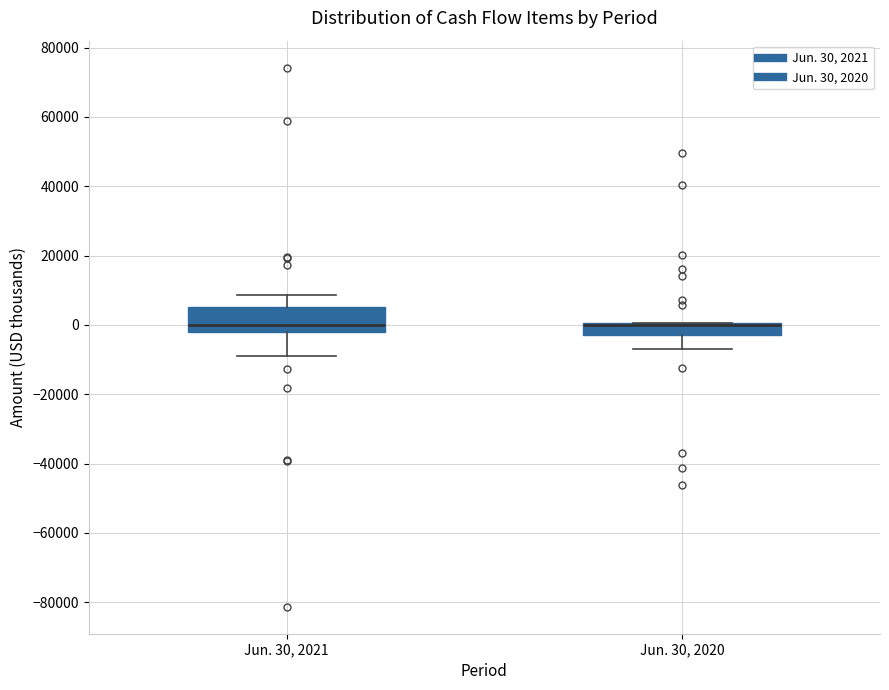

Where is the lower edge of the box for Jun. 30, 2020 on the y-axis? The values are not printed on the chart, so give them approximately, as read against the axis.

-2000